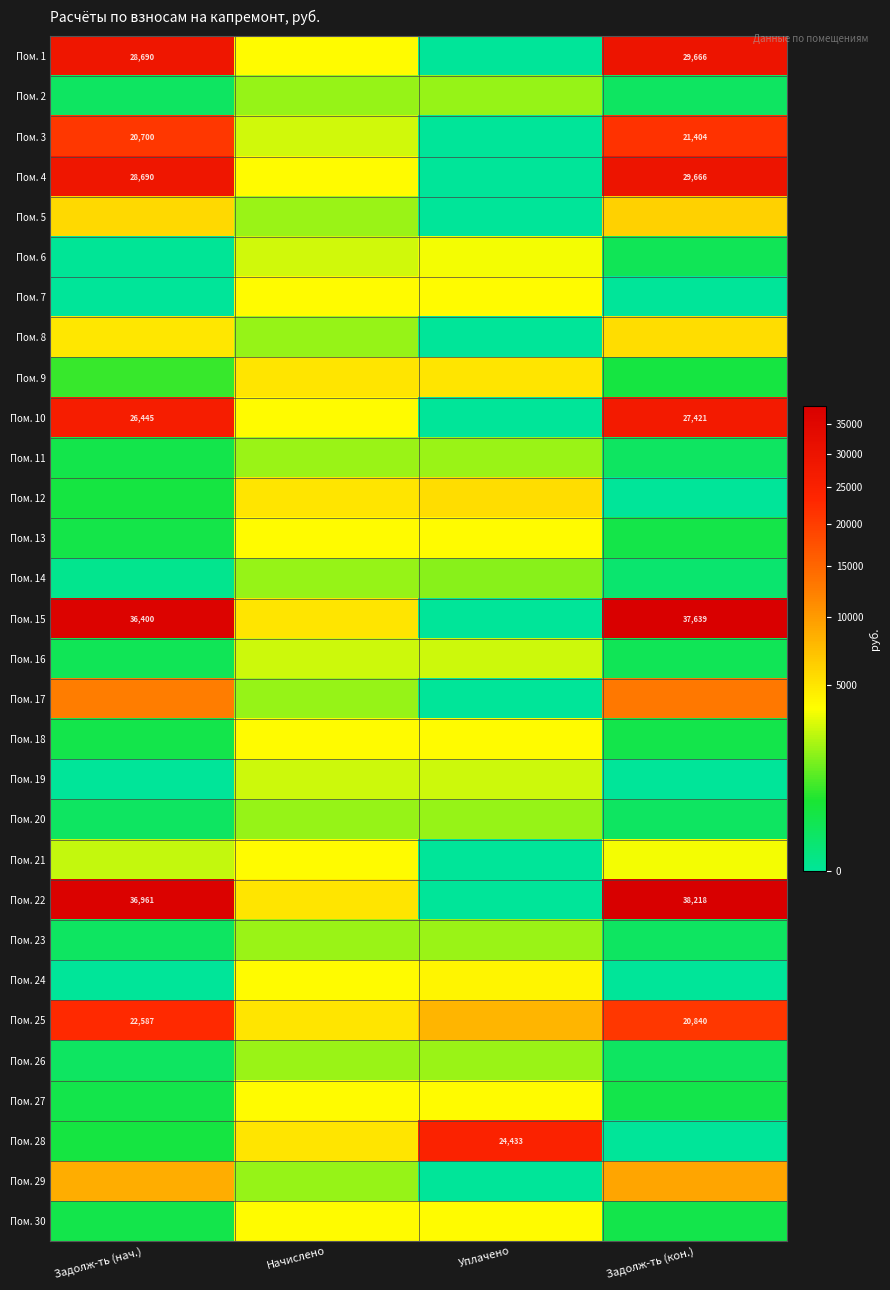

Rank the series at Задолж-ть (нач.) from highest to lowest value.

Пом. 22, Пом. 15, Пом. 1, Пом. 4, Пом. 10, Пом. 25, Пом. 3, Пом. 17, Пом. 29, Пом. 5, Пом. 8, Пом. 21, Пом. 9, Пом. 28, Пом. 12, Пом. 13, Пом. 11, Пом. 27, Пом. 30, Пом. 18, Пом. 16, Пом. 23, Пом. 26, Пом. 20, Пом. 2, Пом. 14, Пом. 6, Пом. 7, Пом. 19, Пом. 24